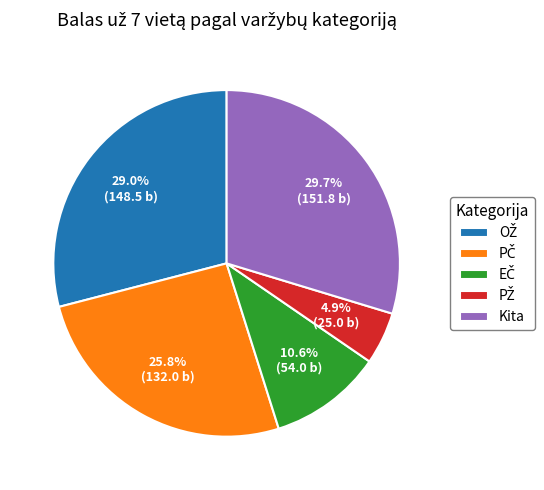

Count the number of slices in the pie.

5